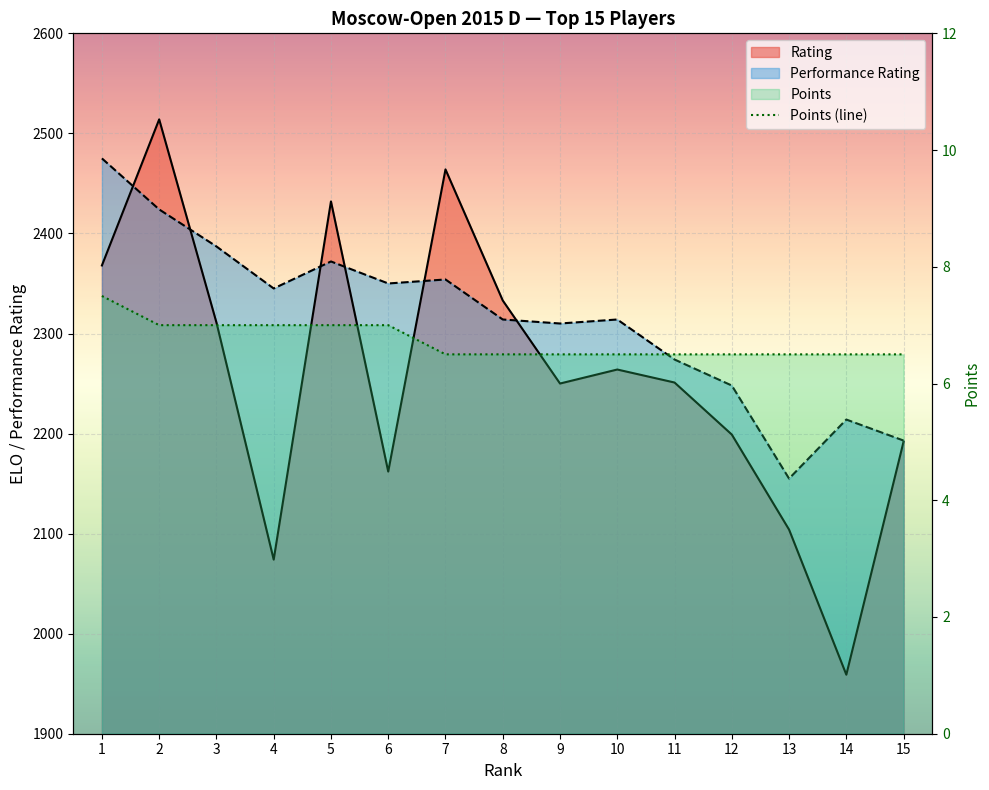

Reading left to right, transcribe all the data shown in this chart.

1=7.5	2=7.0	3=7.0	4=7.0	5=7.0	6=7.0	7=6.5	8=6.5	9=6.5	10=6.5	11=6.5	12=6.5	13=6.5	14=6.5	15=6.5